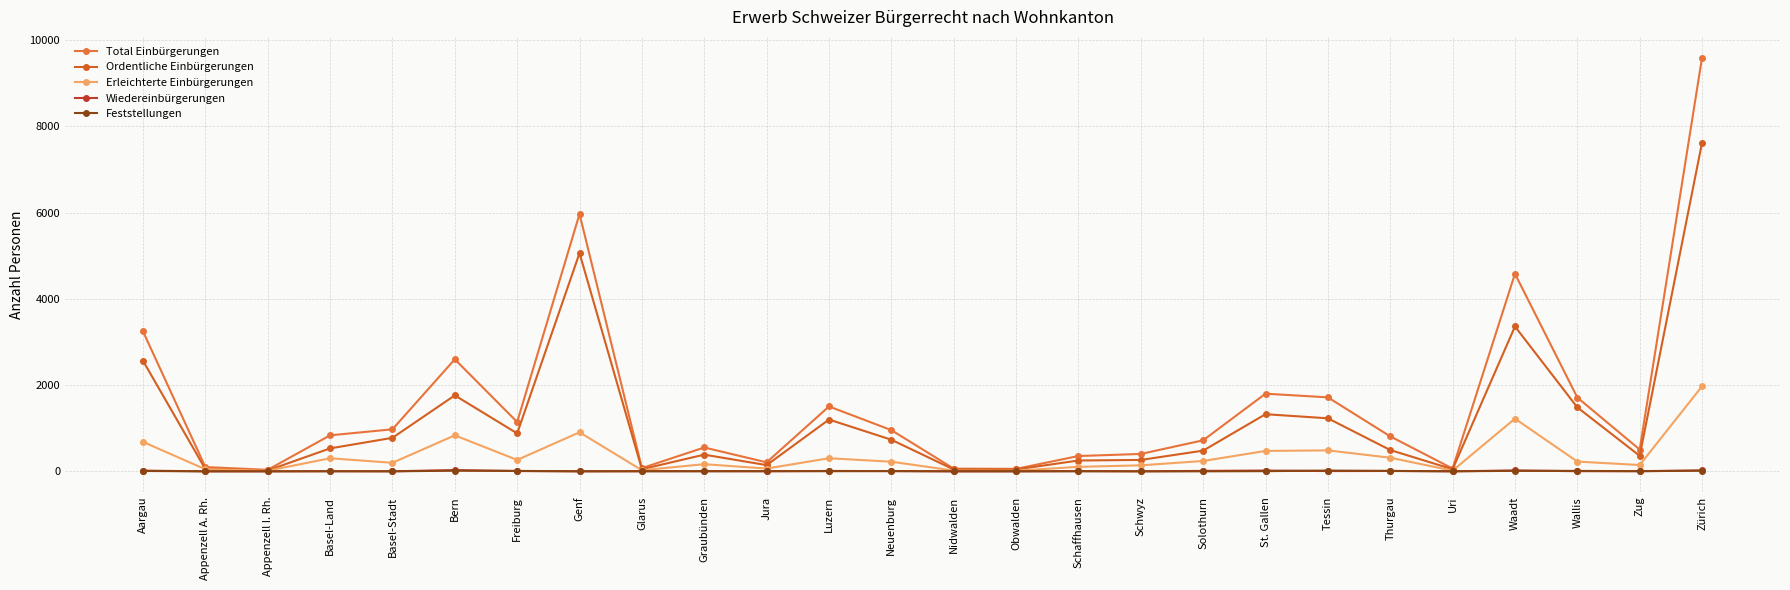

At which category does Erleichterte Einbürgerungen reach its first local peak?

Basel-Land